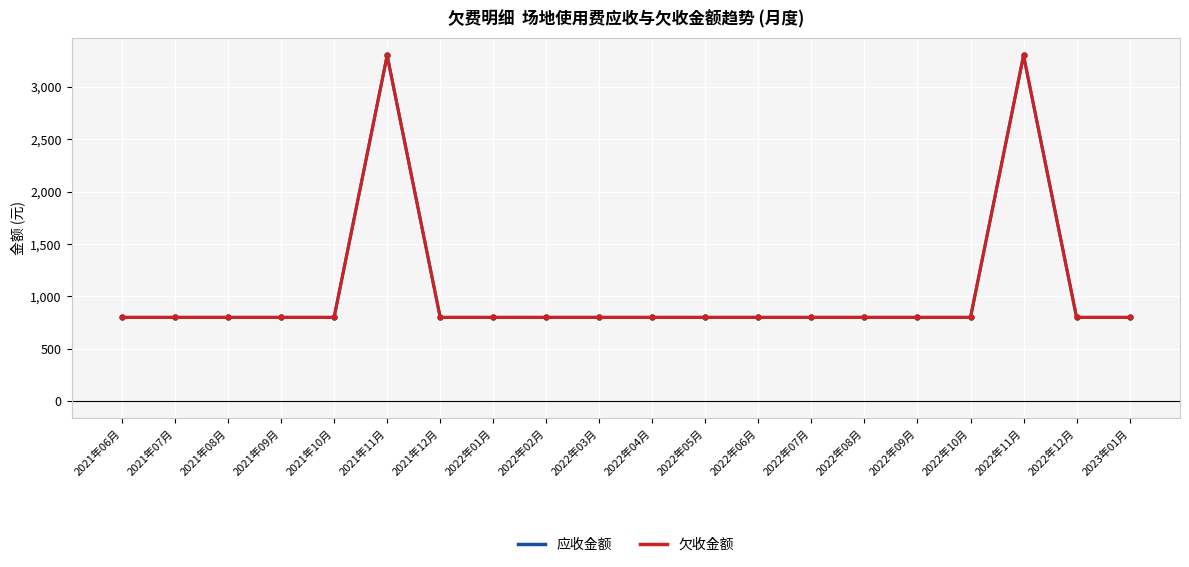

Does the chart display data point markers on the line(s)?

Yes